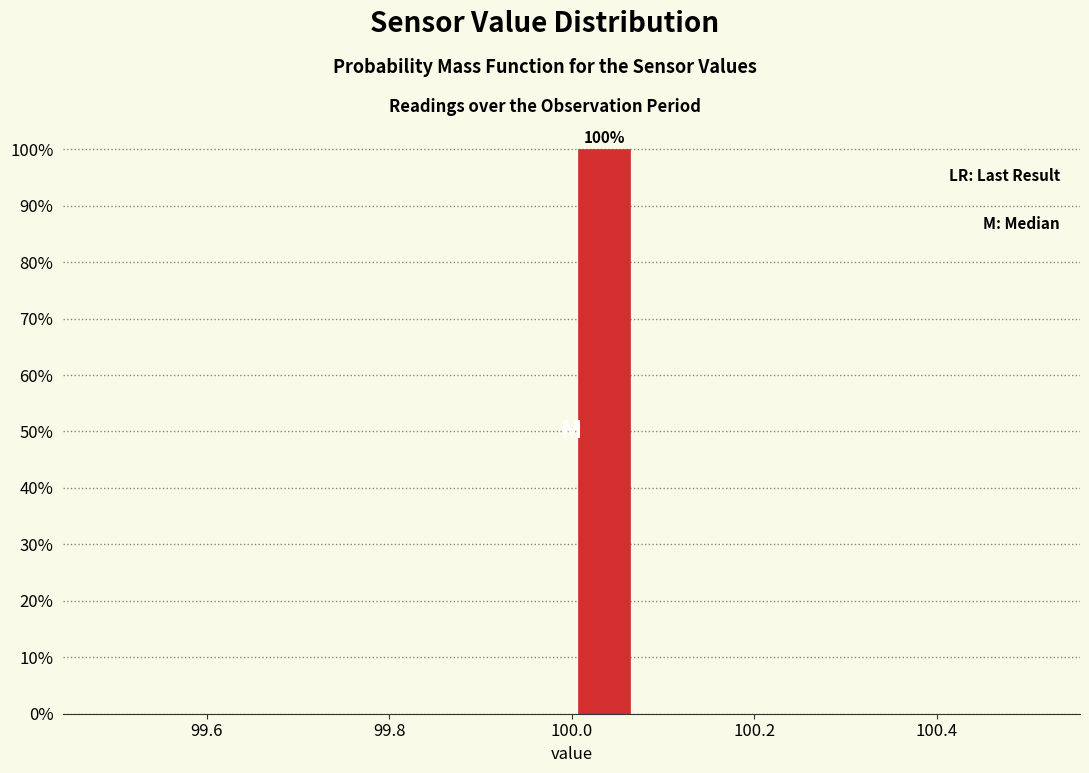

Around what value on the x-axis is the tallest bar? Give the approximate position of its centre, as read against the axis.

100.04